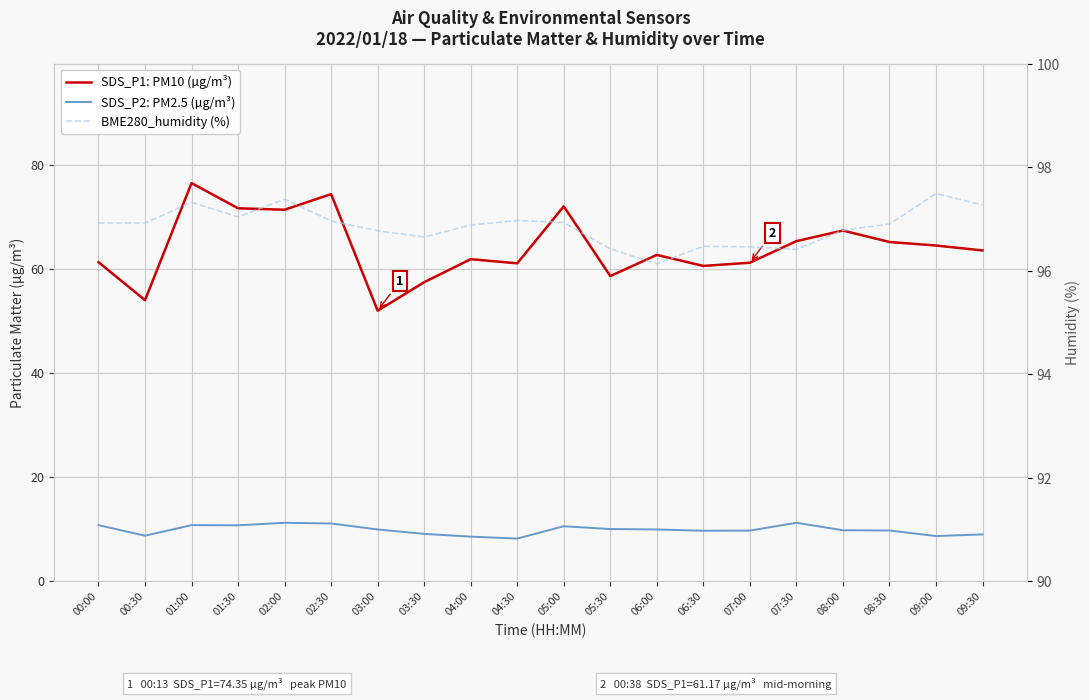

Does the chart display data point markers on the line(s)?

No